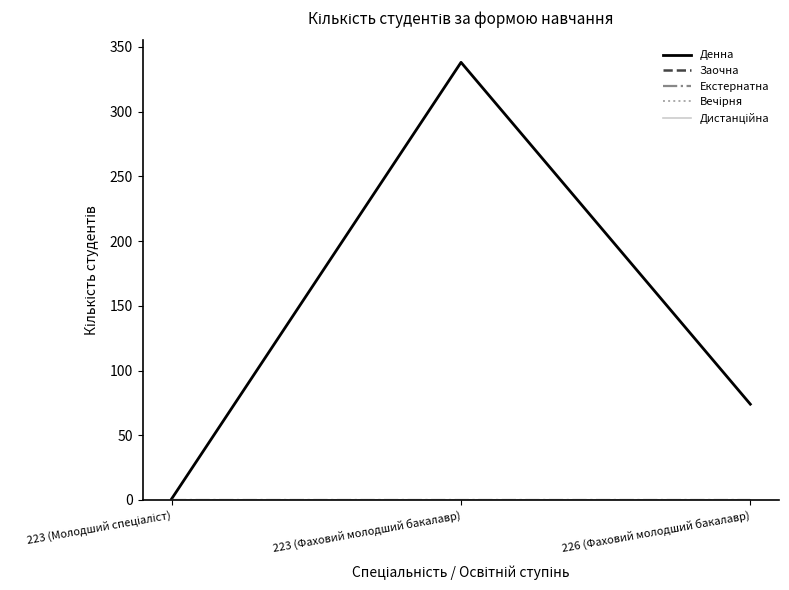

Reading left to right, extract all data points from this chart.

Денна: 223 (Молодший спеціаліст)=1	223 (Фаховий молодший бакалавр)=338	226 (Фаховий молодший бакалавр)=74
Заочна: 223 (Молодший спеціаліст)=0	223 (Фаховий молодший бакалавр)=0	226 (Фаховий молодший бакалавр)=0
Екстернатна: 223 (Молодший спеціаліст)=0	223 (Фаховий молодший бакалавр)=0	226 (Фаховий молодший бакалавр)=0
Вечірня: 223 (Молодший спеціаліст)=0	223 (Фаховий молодший бакалавр)=0	226 (Фаховий молодший бакалавр)=0
Дистанційна: 223 (Молодший спеціаліст)=0	223 (Фаховий молодший бакалавр)=0	226 (Фаховий молодший бакалавр)=0